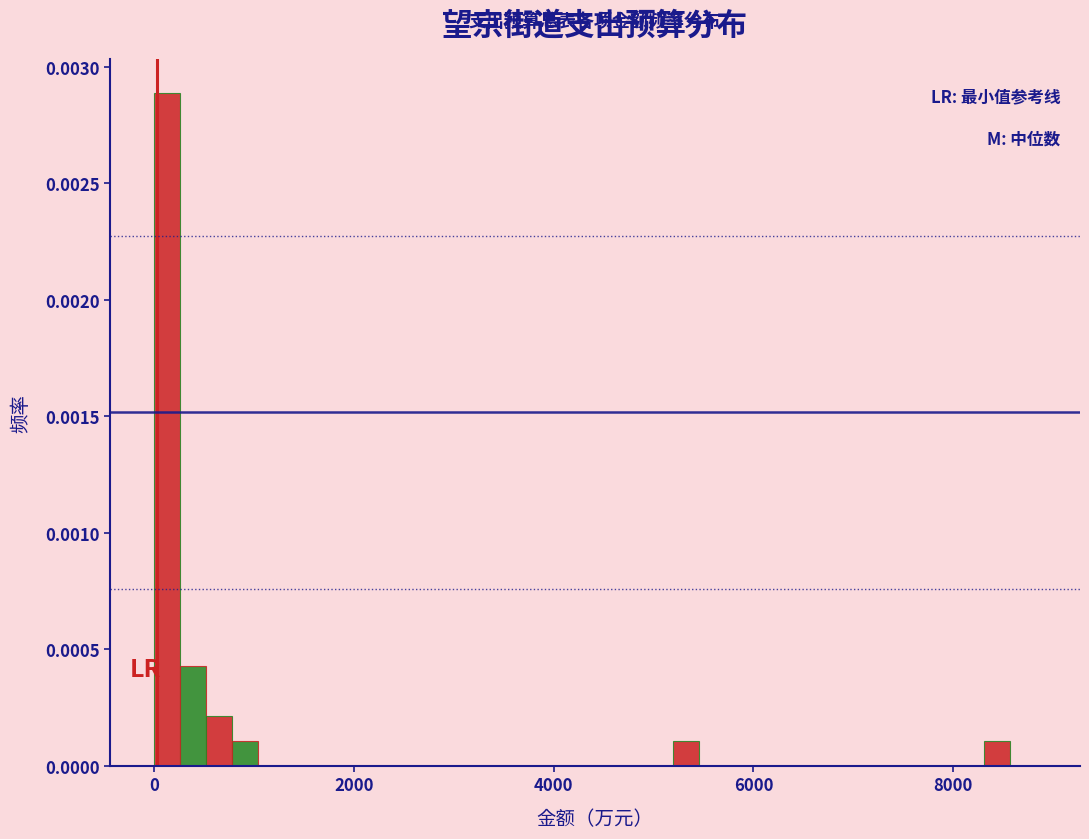

Around what value on the x-axis is the tallest bar? Give the approximate position of its centre, as read against the axis.

200